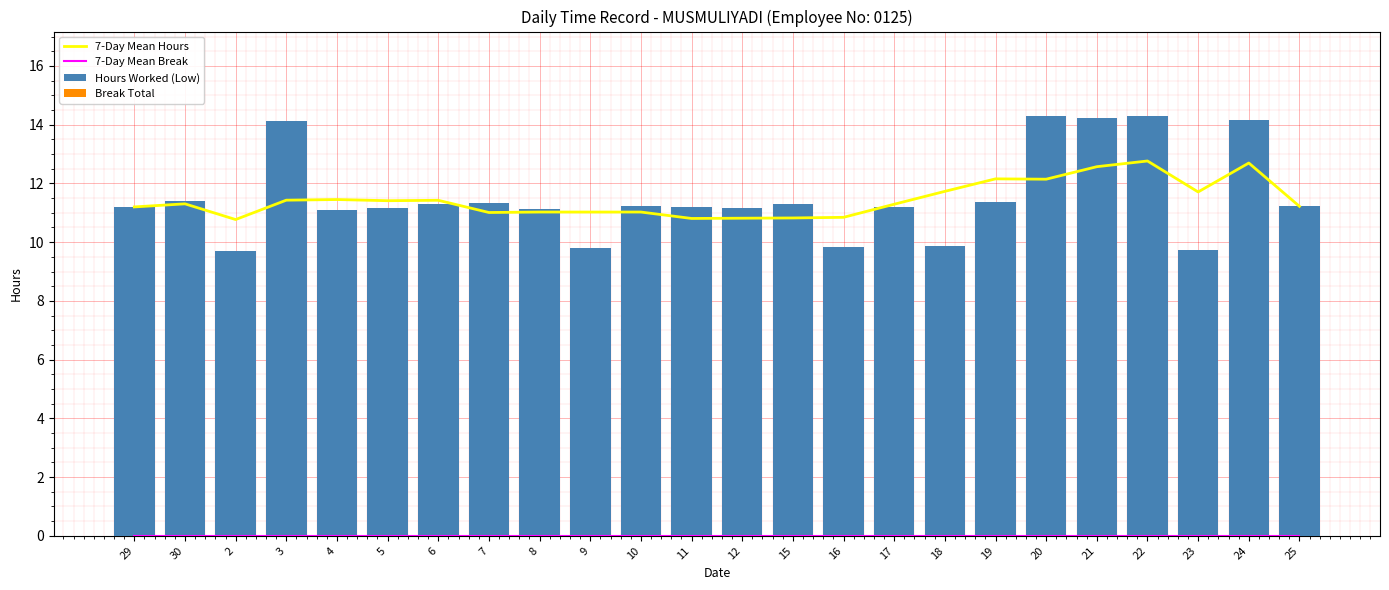

Is the value of Hours Worked (Low) at 4 greater than the value of 7-Day Mean Hours at 8?

Yes